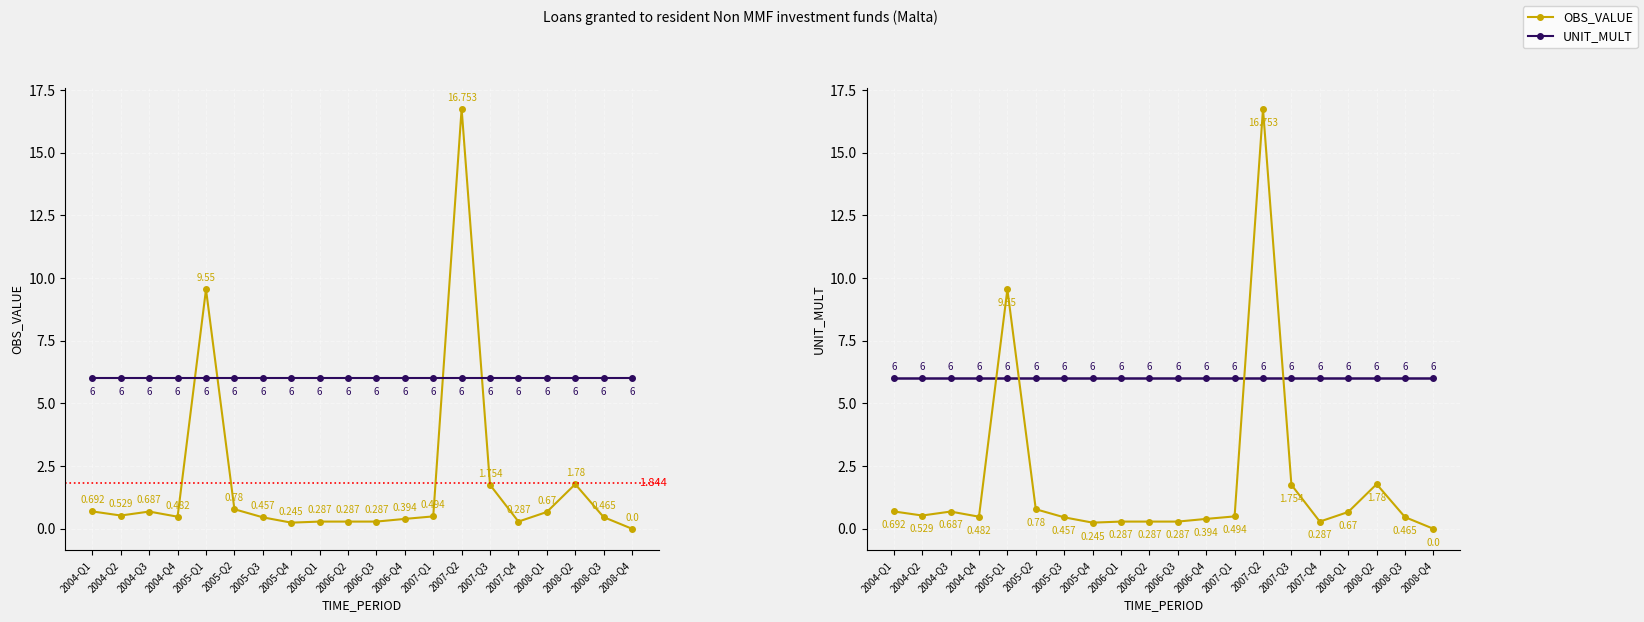

Which category has the lowest value in the OBS_VALUE series?

2008-Q4